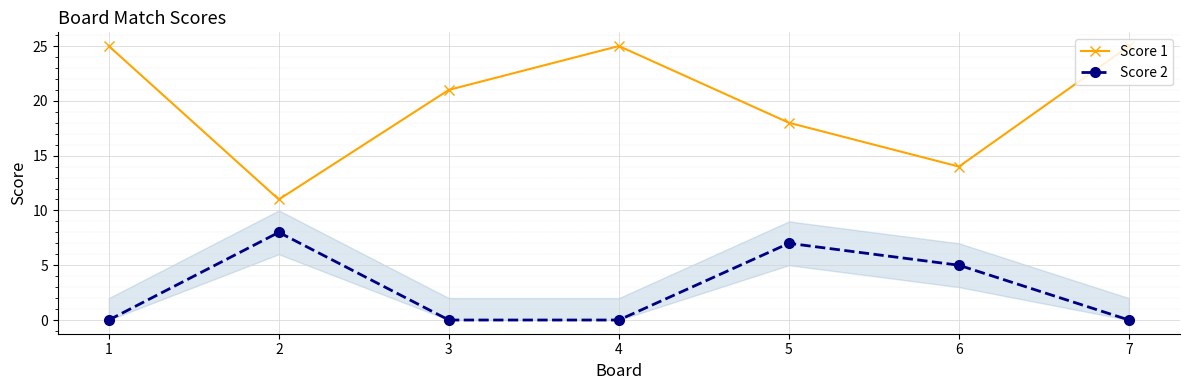

Is it true that Score 2 equals 5 at 6?

True